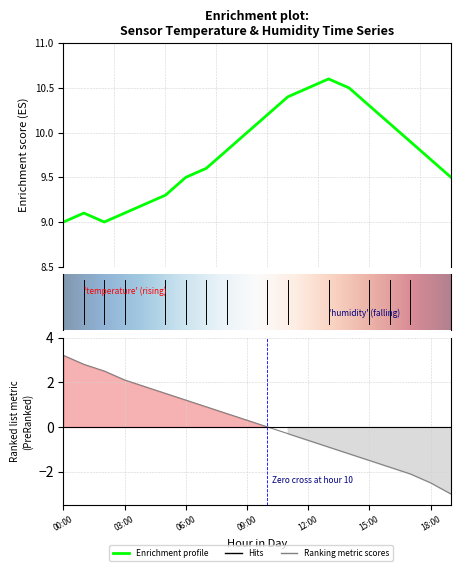

List the labels in order of value, largest first.

13:00, 12:00, 14:00, 11:00, 15:00, 10:00, 16:00, 09:00, 17:00, 08:00, 18:00, 07:00, 06:00, 19:00, 05:00, 04:00, 01:00, 03:00, 00:00, 02:00